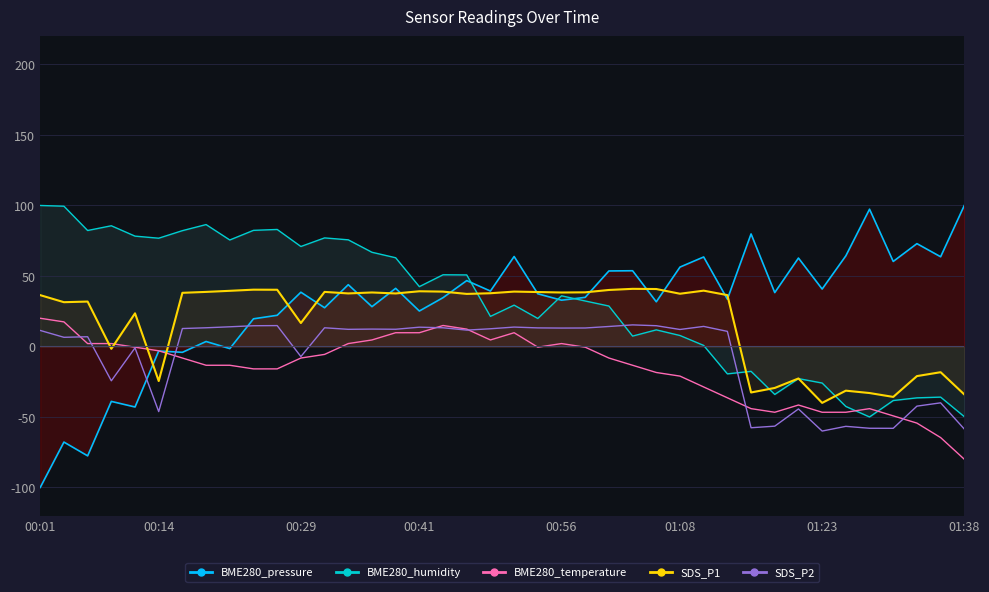

Where does the BME280_temperature series first go above -8?

00:01